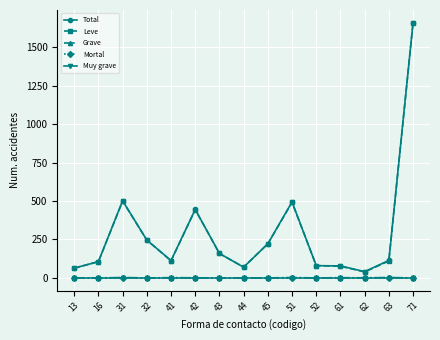

Between 31 and 63, which series saw the biggest shift?

Leve